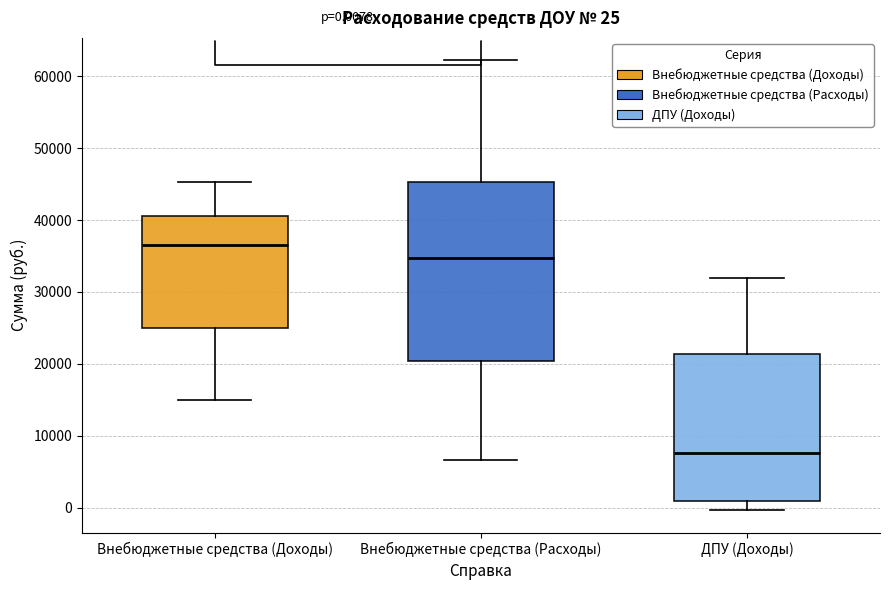

Which box is the tallest, from its lower edge to its upper edge?

Внебюджетные средства (Расходы)